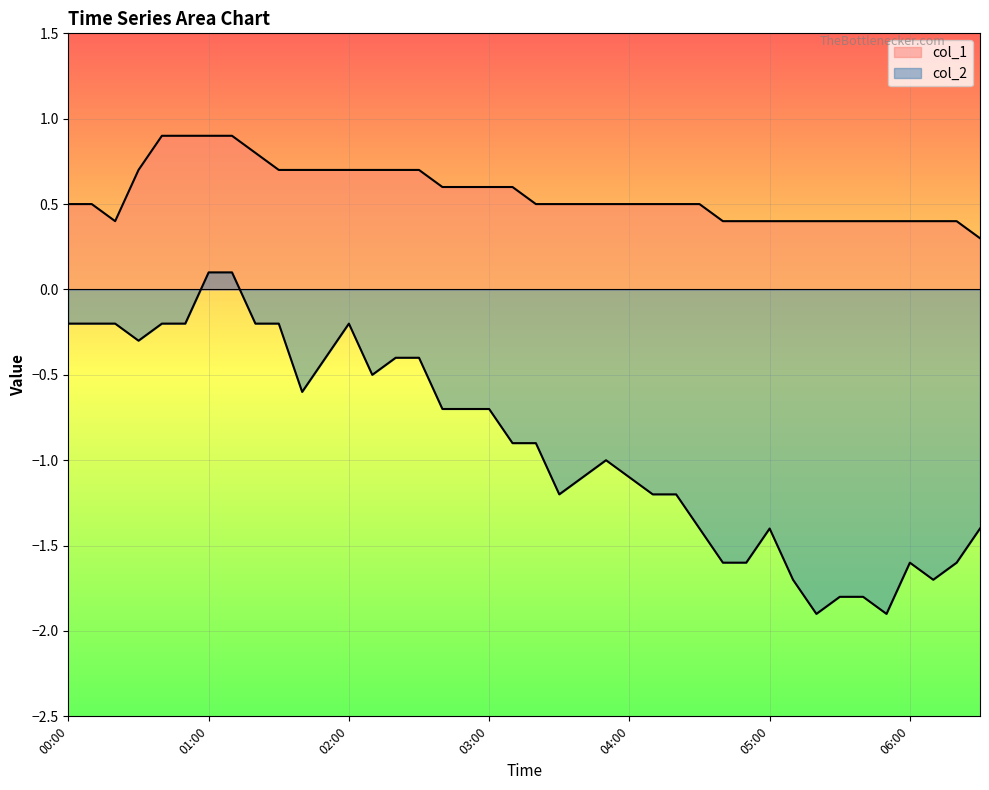

Between 00:20 and 06:30, which series saw the biggest shift?

col_2